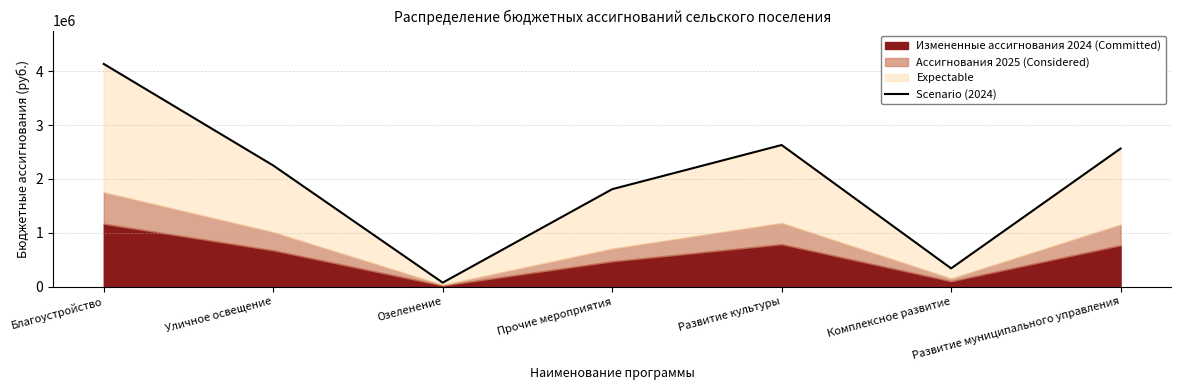

Which has a higher value, Благоустройство or Озеленение?

Благоустройство